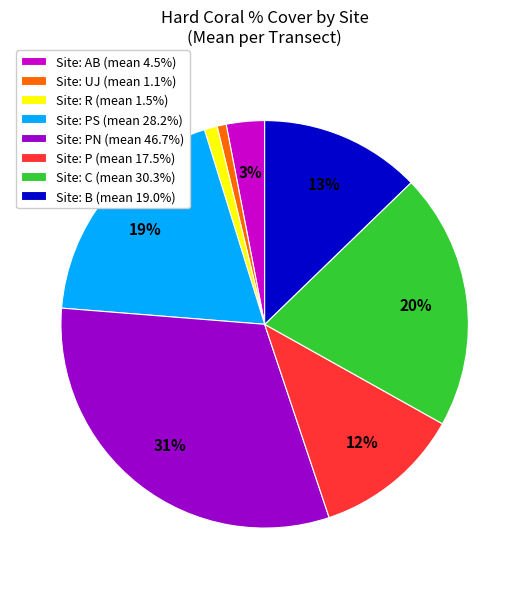

What is the ratio of the value at Site: PS (mean 28.2%) to the value at Site: C (mean 30.3%)?

0.9